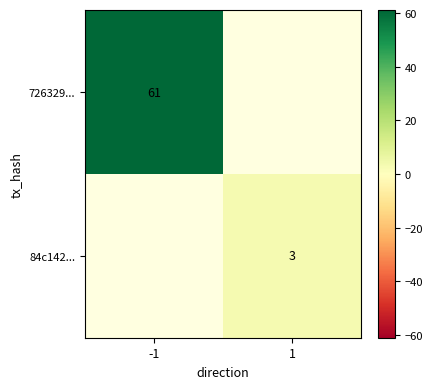

Is it true that 84c142... equals 1 at 1?

False